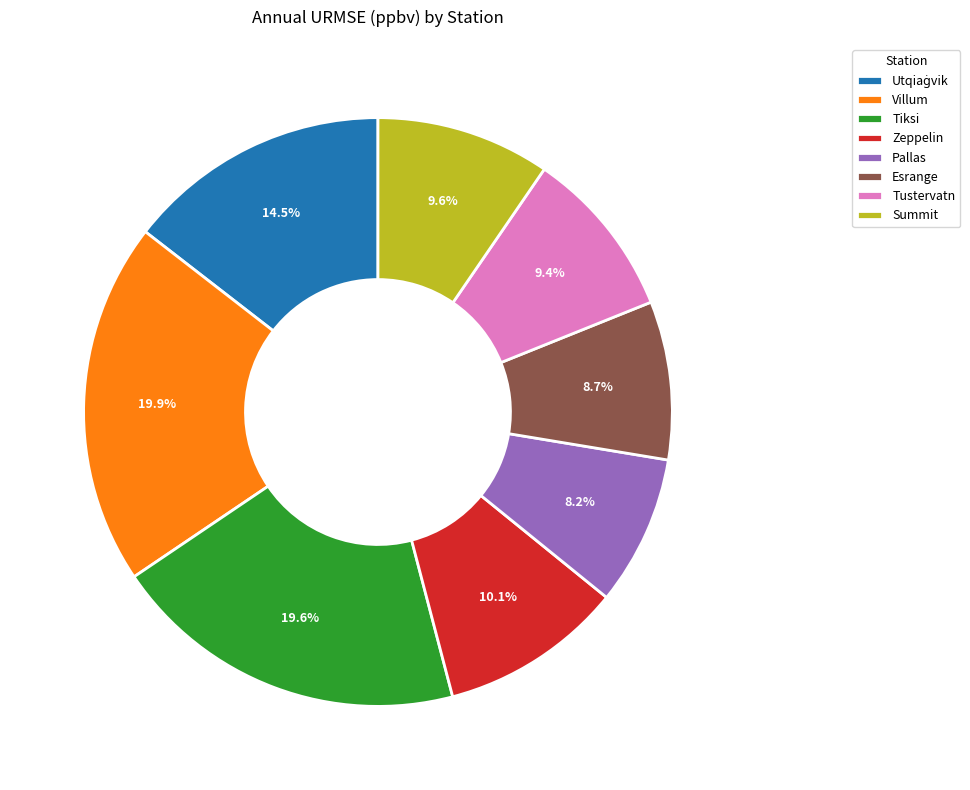

Is Pallas the majority of the pie?

No